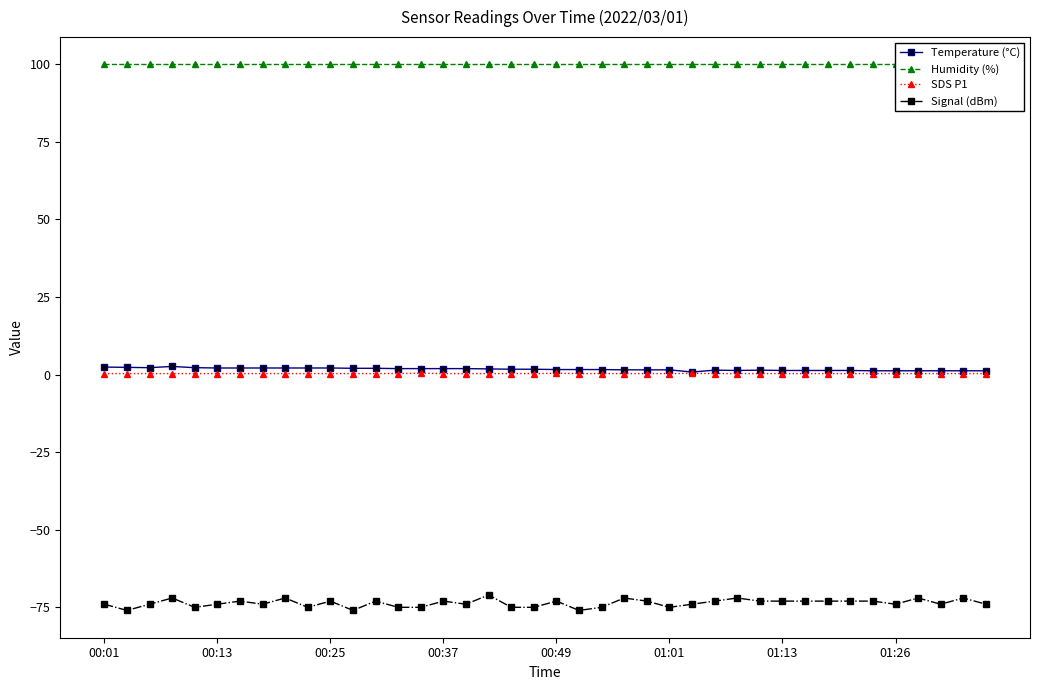

Between 31 and 36, which series saw the biggest shift?

Signal (dBm)